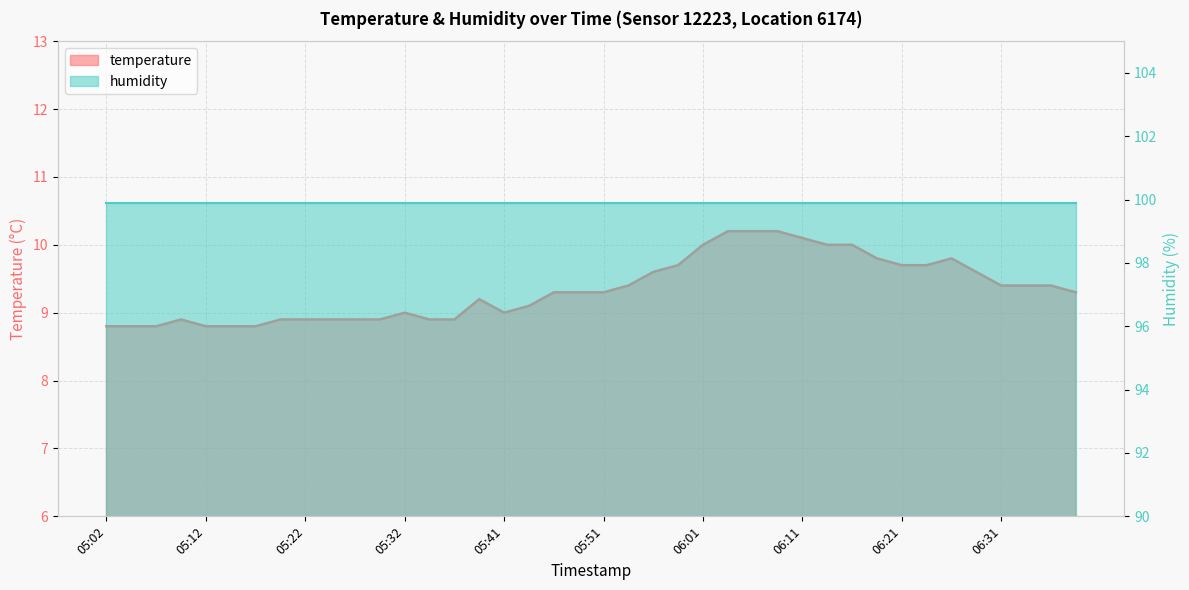

Which category has the lowest value across all series?

05:02